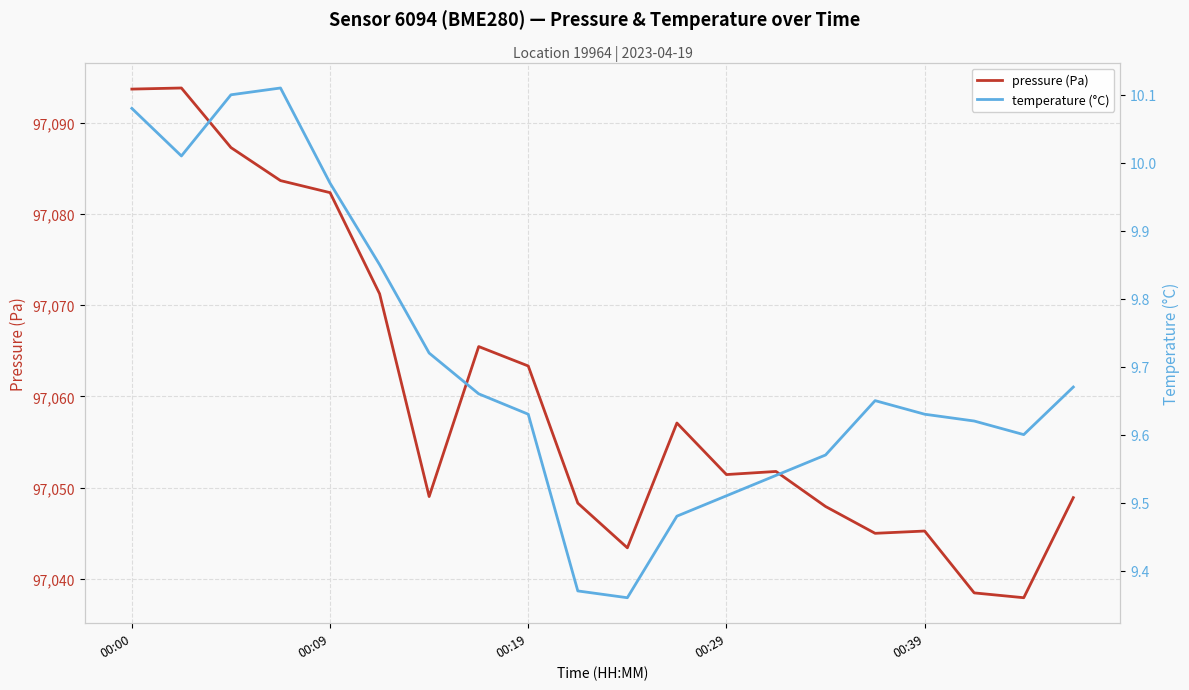

True or false: temperature (°C) and pressure (Pa) cross at least once.

False